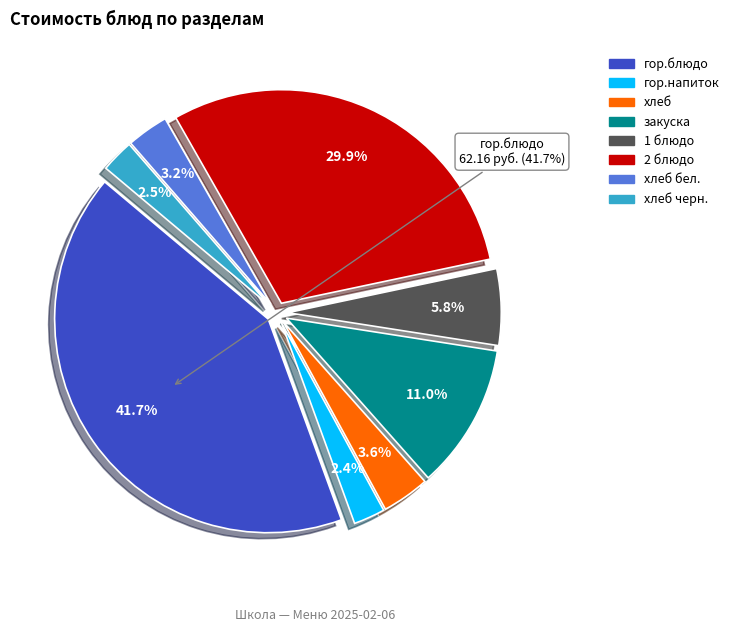

What portion of the pie excludes хлеб черн.?

97.5%